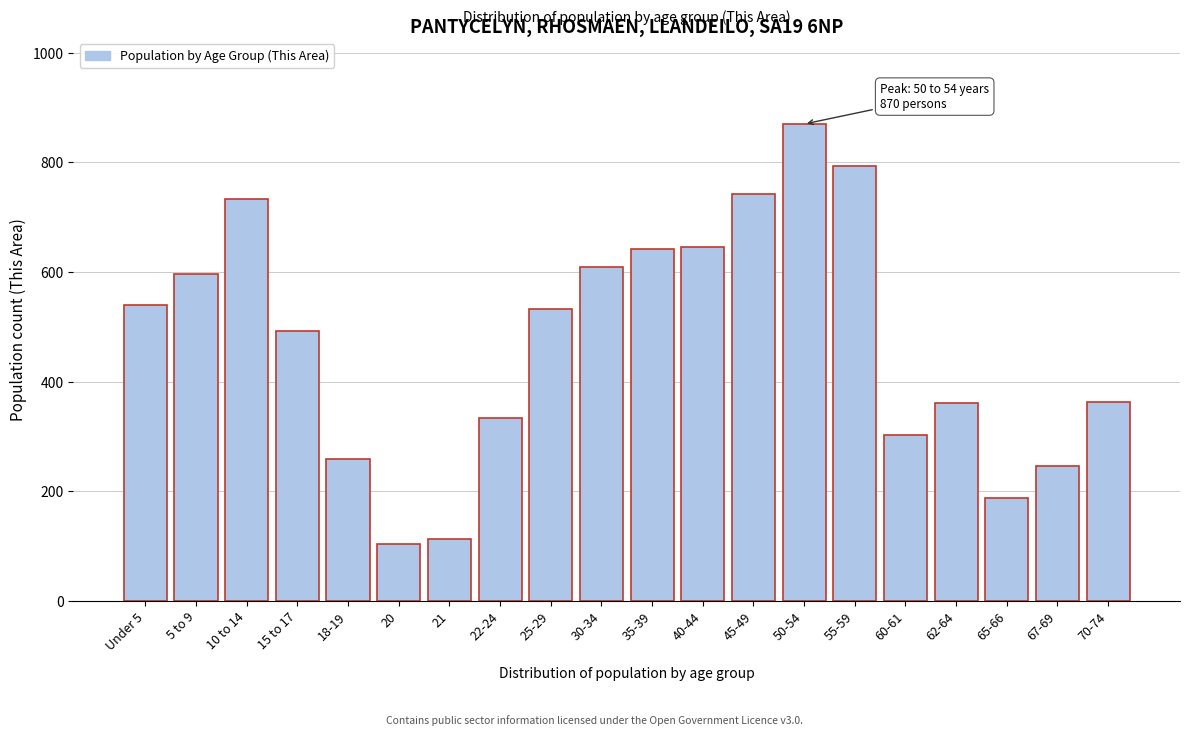

Approximately how many times larger is the value at 55-59 compared to 10 to 14?

1.1